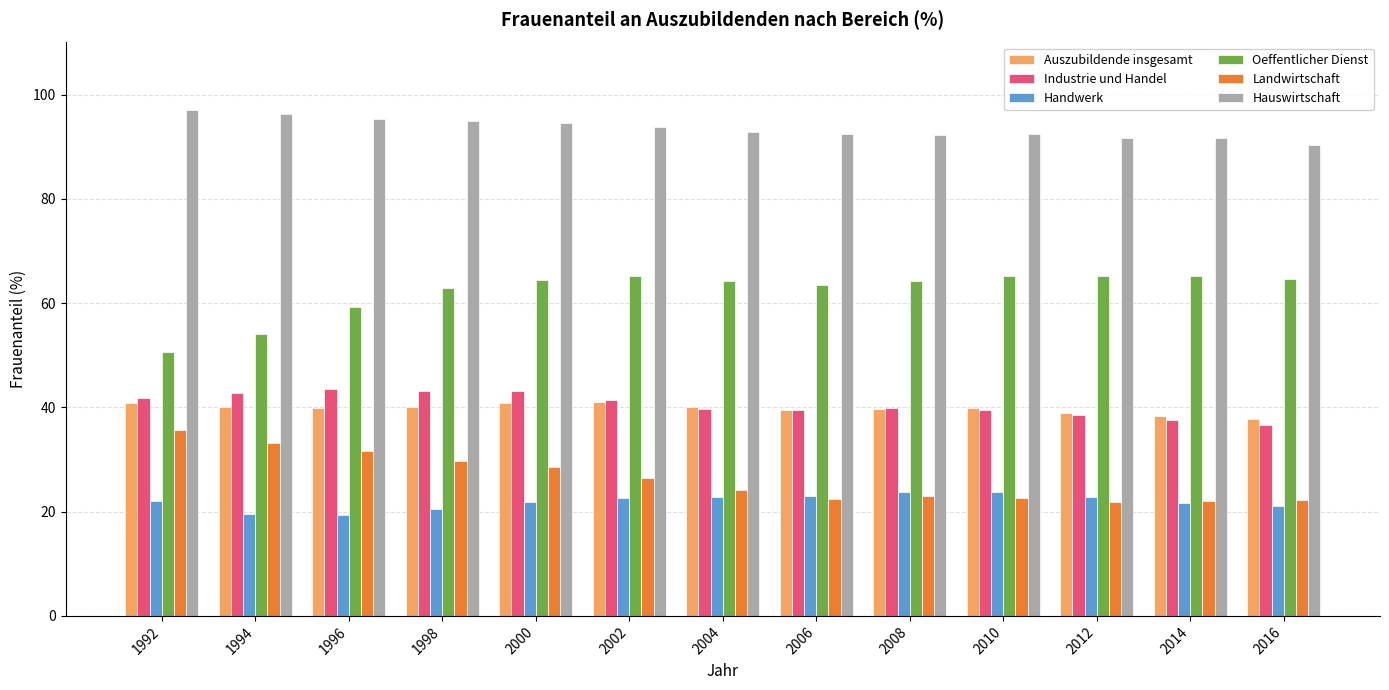

Is it true that Auszubildende insgesamt equals 9.8 at 2008?

False